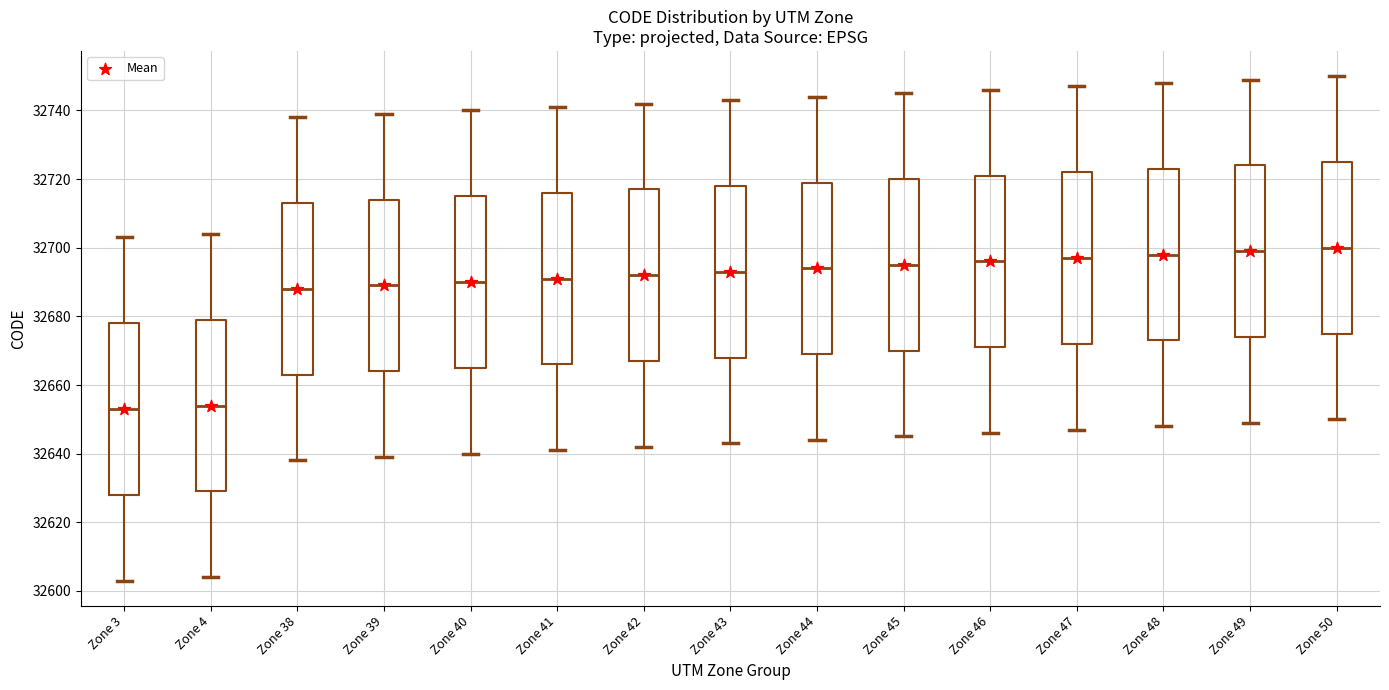

Reading left to right, read every box against the y-axis: the position of its median line, the range the box covers, and the ends of its whiskers. The values are not printed on the chart, so give them approximately, as read against the axis.

Zone 3: median 32654, box 32628 to 32678, whiskers 32604 to 32704
Zone 4: median 32654, box 32630 to 32680, whiskers 32604 to 32704
Zone 38: median 32688, box 32664 to 32714, whiskers 32638 to 32738
Zone 39: median 32690, box 32664 to 32714, whiskers 32640 to 32740
Zone 40: median 32690, box 32666 to 32716, whiskers 32640 to 32740
Zone 41: median 32692, box 32666 to 32716, whiskers 32642 to 32742
Zone 42: median 32692, box 32668 to 32718, whiskers 32642 to 32742
Zone 43: median 32694, box 32668 to 32718, whiskers 32644 to 32744
Zone 44: median 32694, box 32670 to 32720, whiskers 32644 to 32744
Zone 45: median 32696, box 32670 to 32720, whiskers 32646 to 32746
Zone 46: median 32696, box 32672 to 32722, whiskers 32646 to 32746
Zone 47: median 32698, box 32672 to 32722, whiskers 32648 to 32748
Zone 48: median 32698, box 32674 to 32724, whiskers 32648 to 32748
Zone 49: median 32700, box 32674 to 32724, whiskers 32650 to 32750
Zone 50: median 32700, box 32676 to 32726, whiskers 32650 to 32750